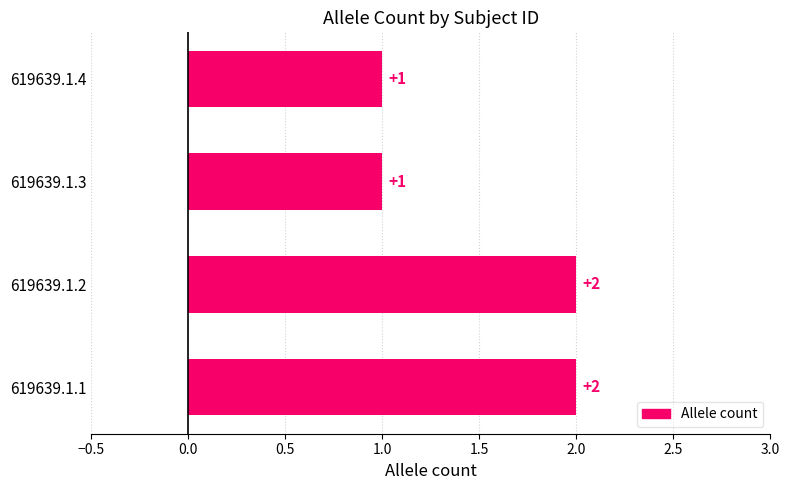

What is the sum of all values?

6